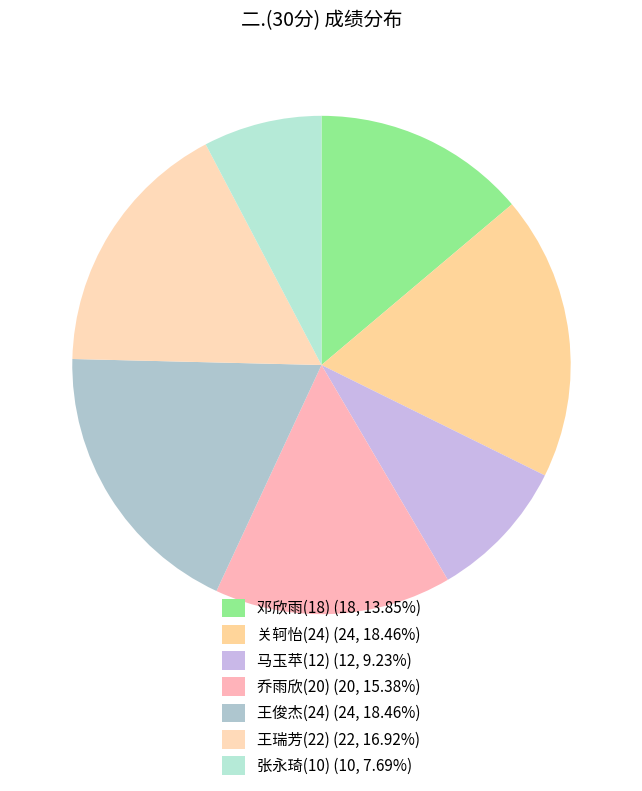

To the nearest percent, what is the average slice percentage?

14%